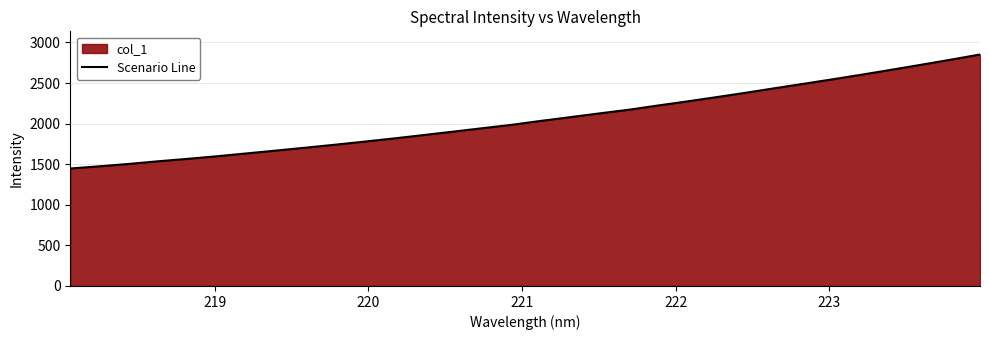

How many categories are shown in the chart?

32